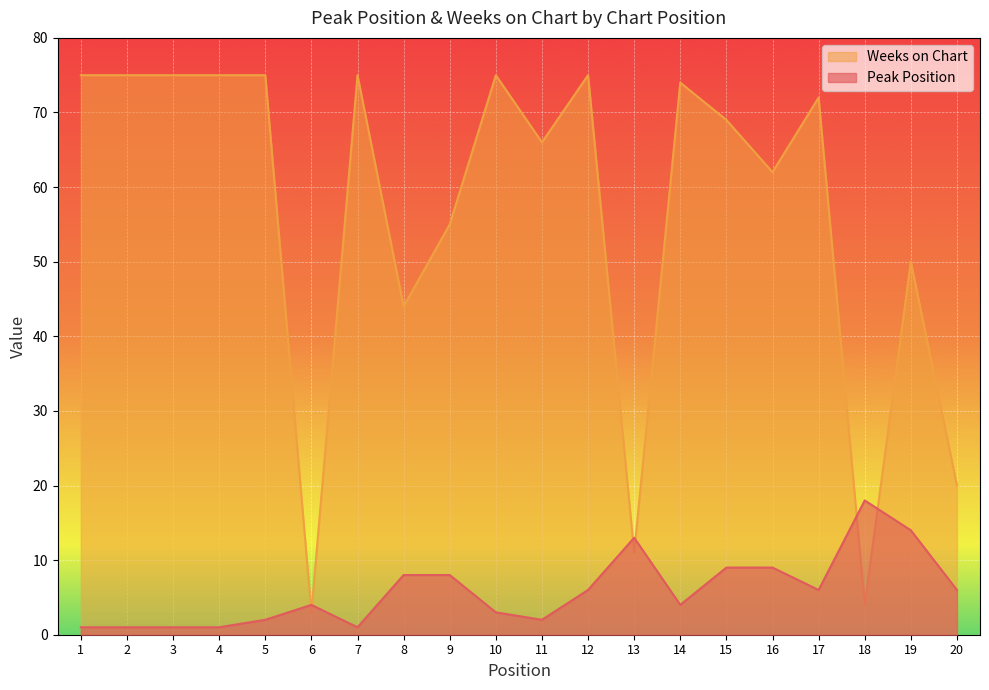

List the series in order of their overall mean, lowest first.

Peak Position, Weeks on Chart